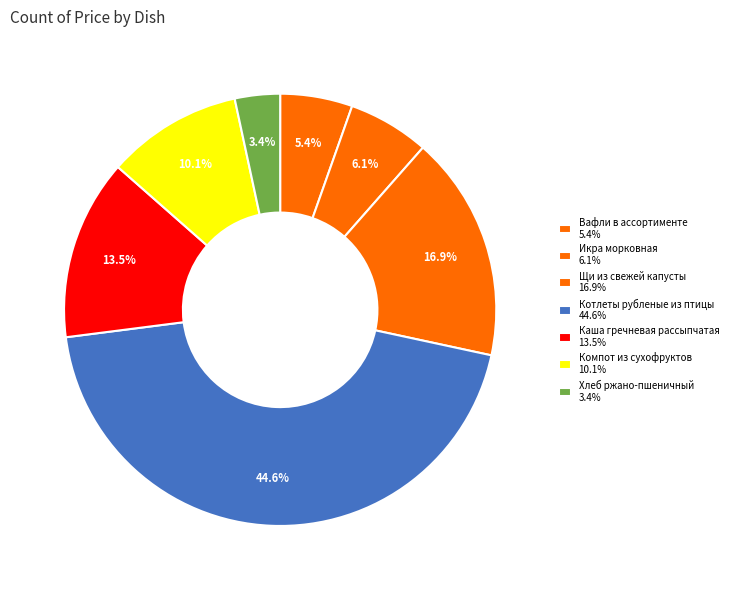

Which slice is the largest?

Котлеты рубленые из птицы